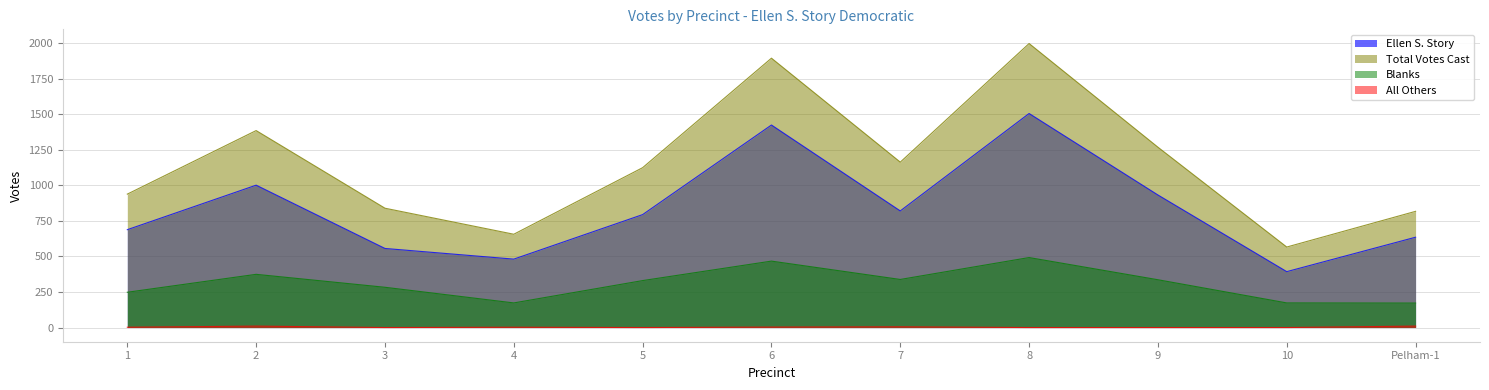

What is the difference between the second highest and second lowest values in the All Others series?

10